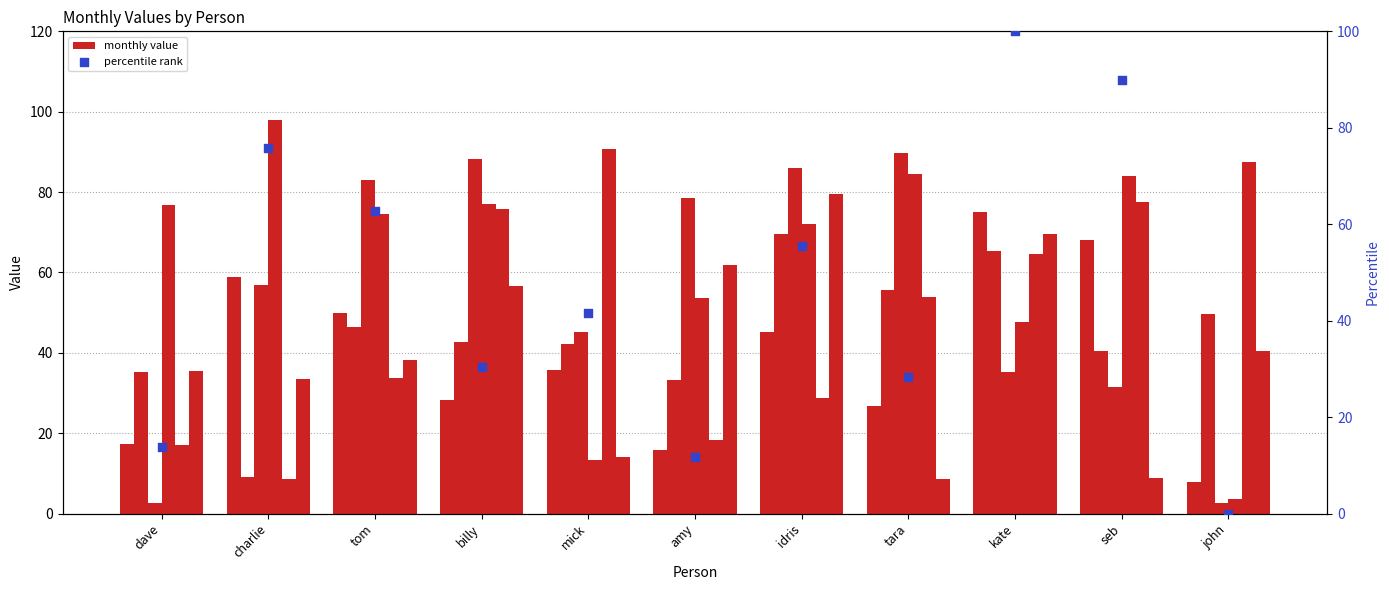

At which category is the sum across all series the highest?

idris